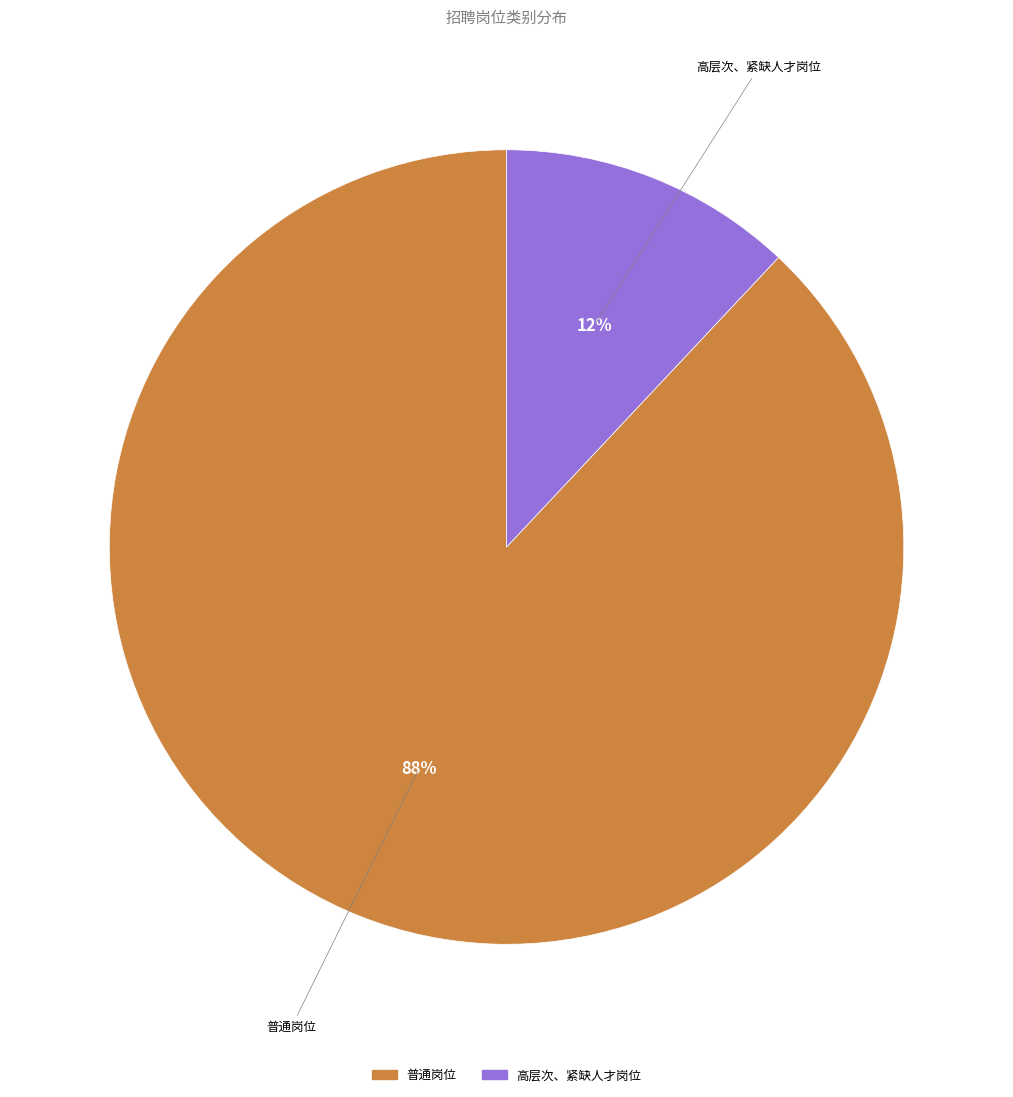

Between 高层次、紧缺人才岗位 and 普通岗位, which is larger?

普通岗位